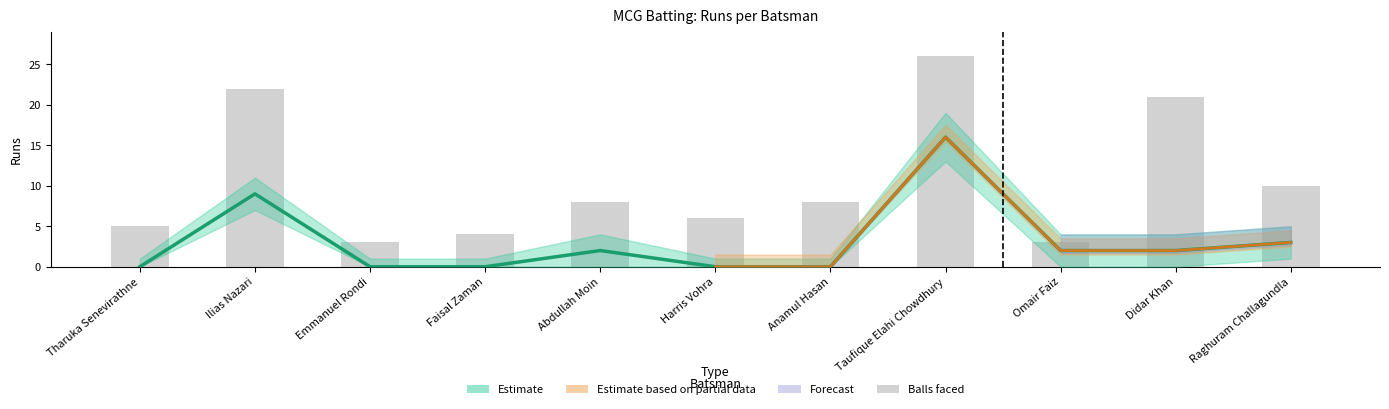

What is the average value of the Runs series?

3